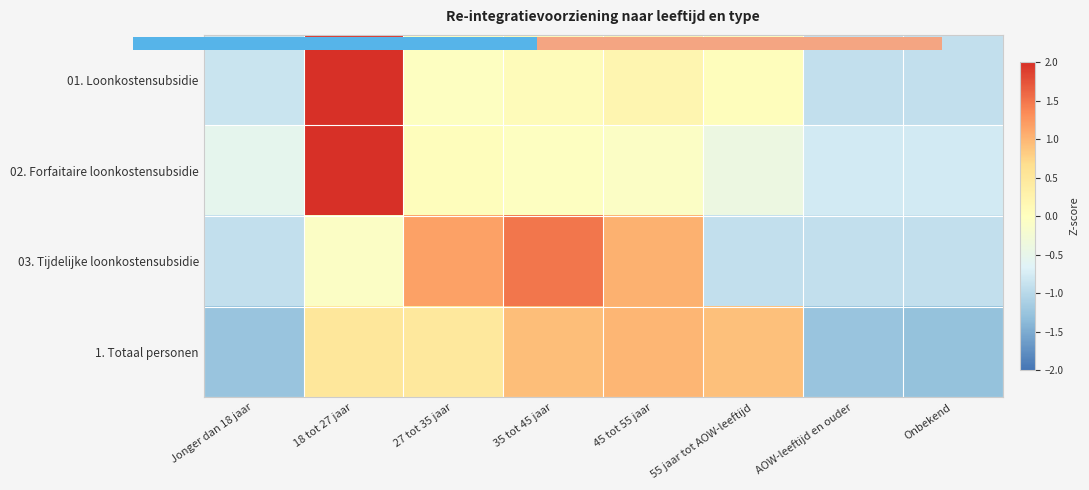

Which series has the largest range (max minus min)?

02. Forfaitaire loonkostensubsidie